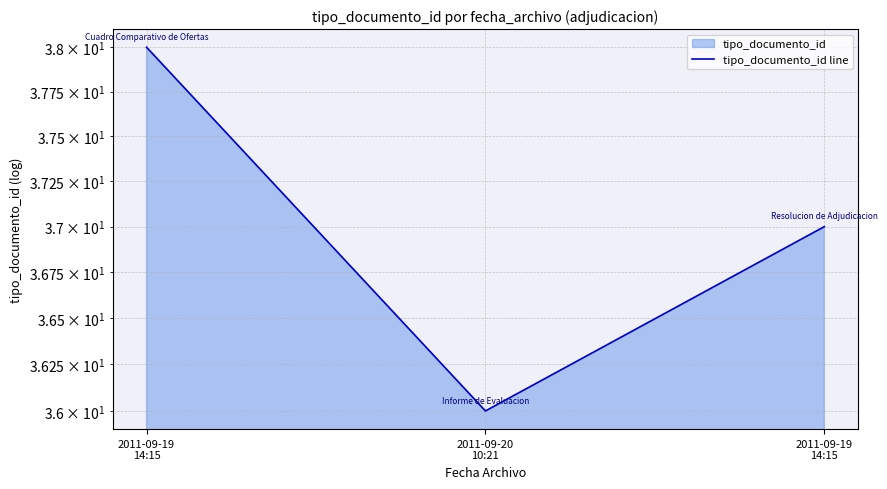

How many distinct data groups are displayed?

1